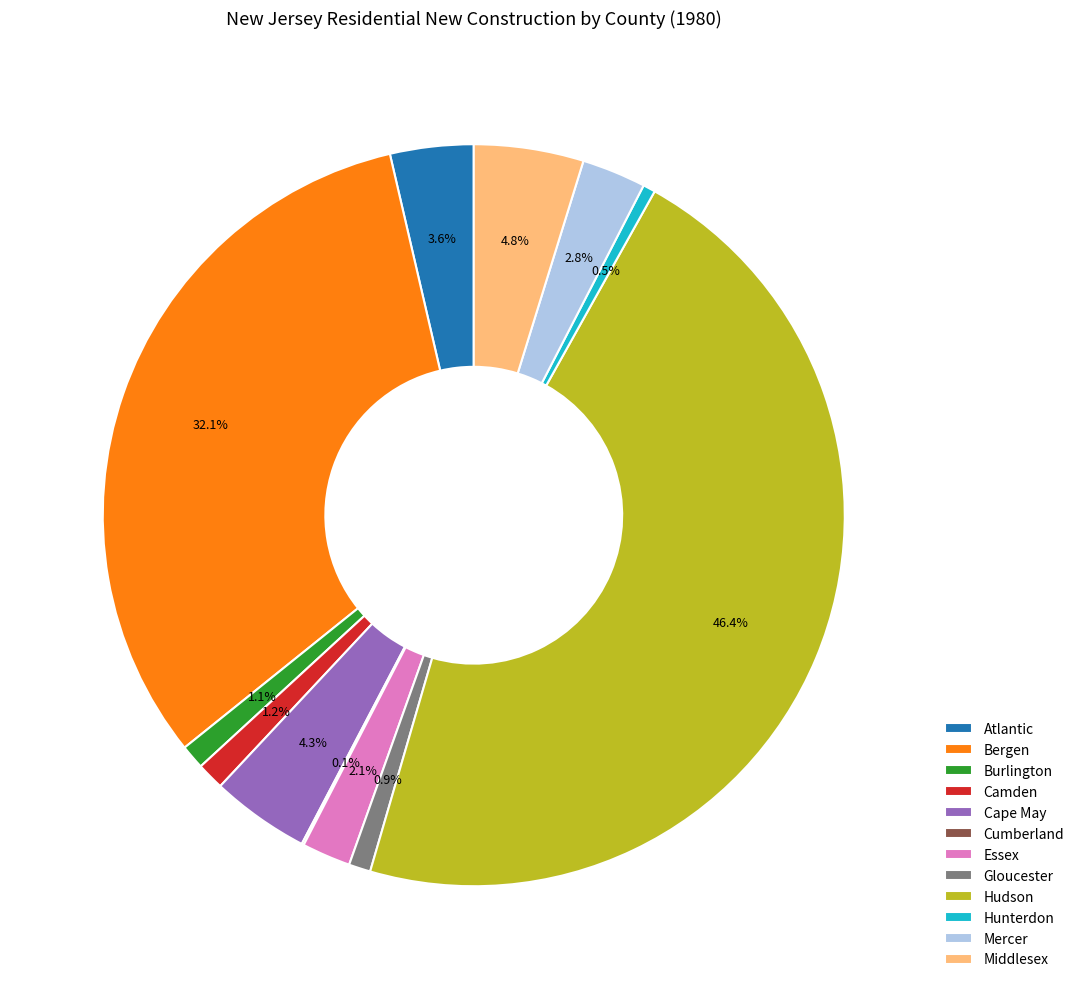

What percentage is NOT represented by Hunterdon?

99.5%